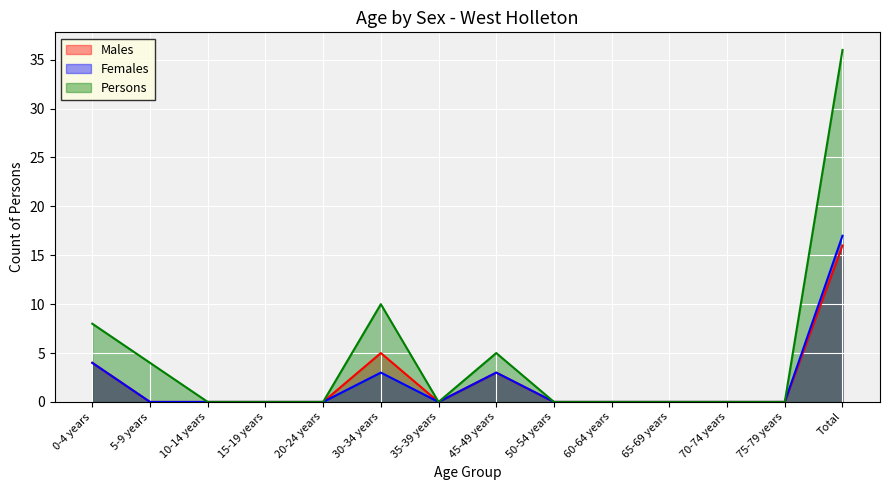

How many lines are shown in the chart?

3